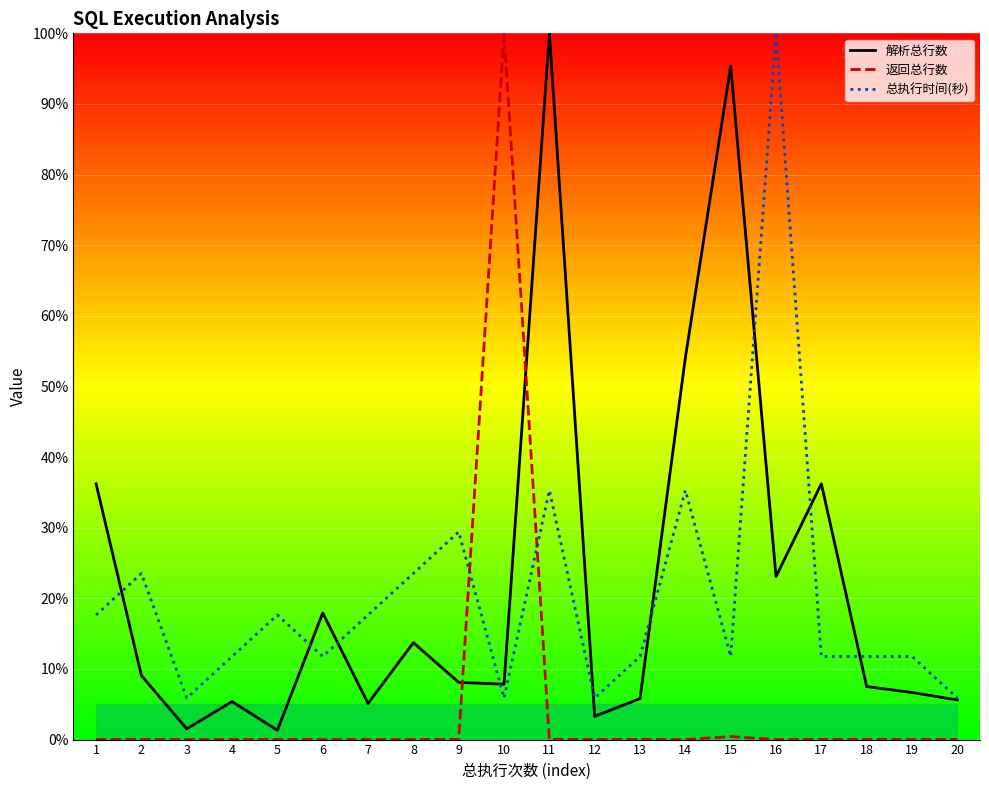

Which category has the lowest value across all series?

1